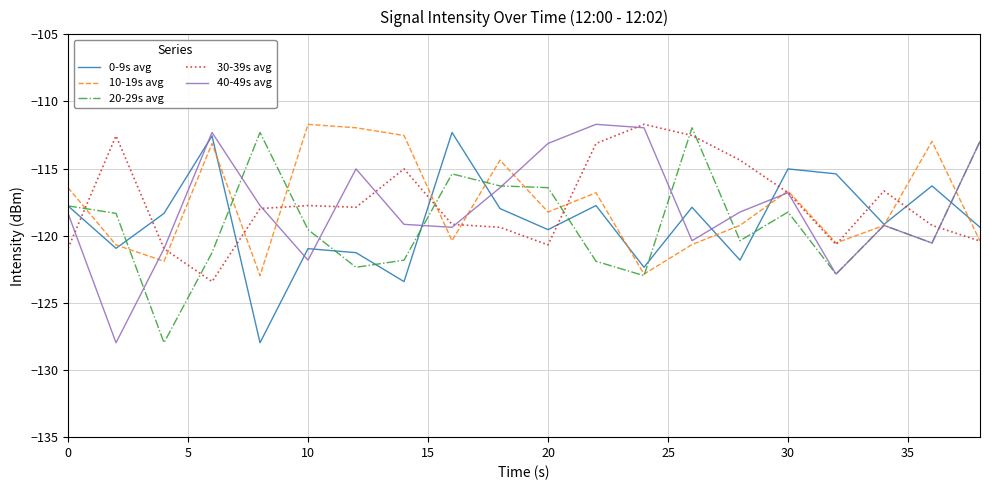

What is the highest value of the 20-29s avg series?

-112.0